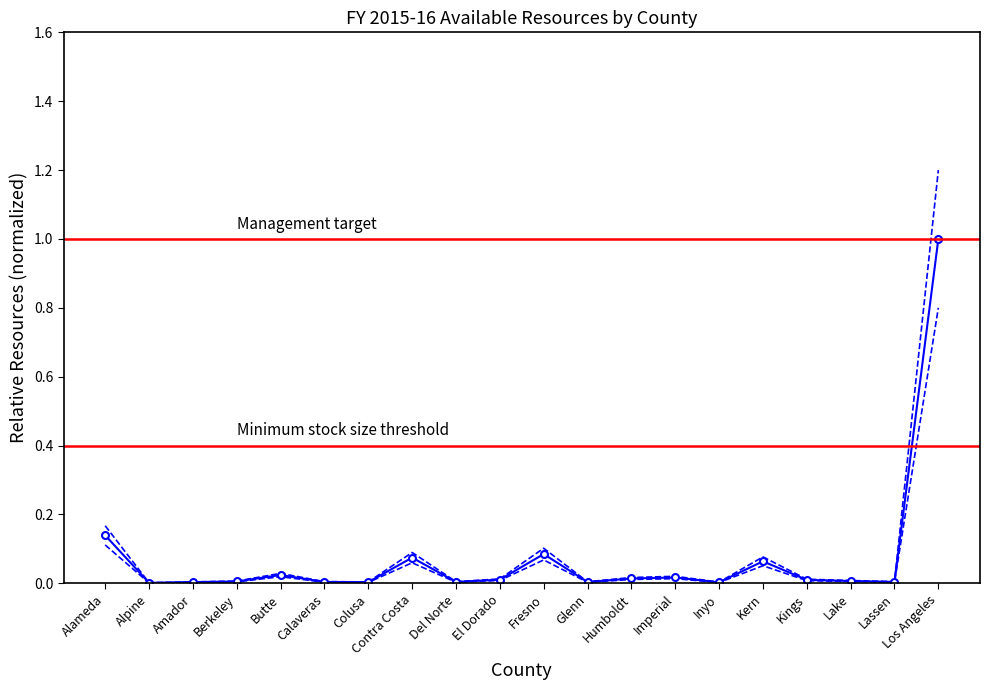

Reading left to right, transcribe all the data shown in this chart.

Total Resources: Alameda=0.1	Alpine=0.0	Amador=0.0	Berkeley=0.0	Butte=0.0	Calaveras=0.0	Colusa=0.0	Contra Costa=0.1	Del Norte=0.0	El Dorado=0.0	Fresno=0.1	Glenn=0.0	Humboldt=0.0	Imperial=0.0	Inyo=0.0	Kern=0.1	Kings=0.0	Lake=0.0	Lassen=0.0	Los Angeles=1.0
MHSA Allocation: Alameda=0.2	Alpine=0.0	Amador=0.0	Berkeley=0.0	Butte=0.0	Calaveras=0.0	Colusa=0.0	Contra Costa=0.1	Del Norte=0.0	El Dorado=0.0	Fresno=0.1	Glenn=0.0	Humboldt=0.0	Imperial=0.0	Inyo=0.0	Kern=0.1	Kings=0.0	Lake=0.0	Lassen=0.0	Los Angeles=1.2
1991 Realignment (Sales Tax): Alameda=0.1	Alpine=0.0	Amador=0.0	Berkeley=0.0	Butte=0.0	Calaveras=0.0	Colusa=0.0	Contra Costa=0.1	Del Norte=0.0	El Dorado=0.0	Fresno=0.1	Glenn=0.0	Humboldt=0.0	Imperial=0.0	Inyo=0.0	Kern=0.1	Kings=0.0	Lake=0.0	Lassen=0.0	Los Angeles=0.8